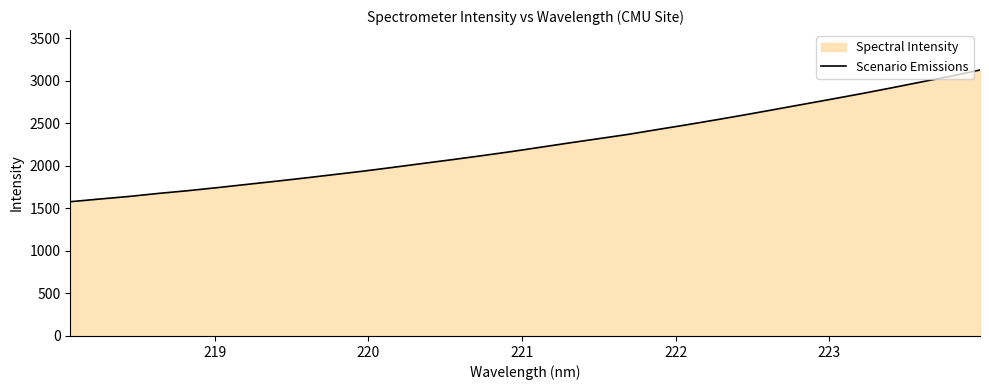

What is the greatest value displayed?

3127.4